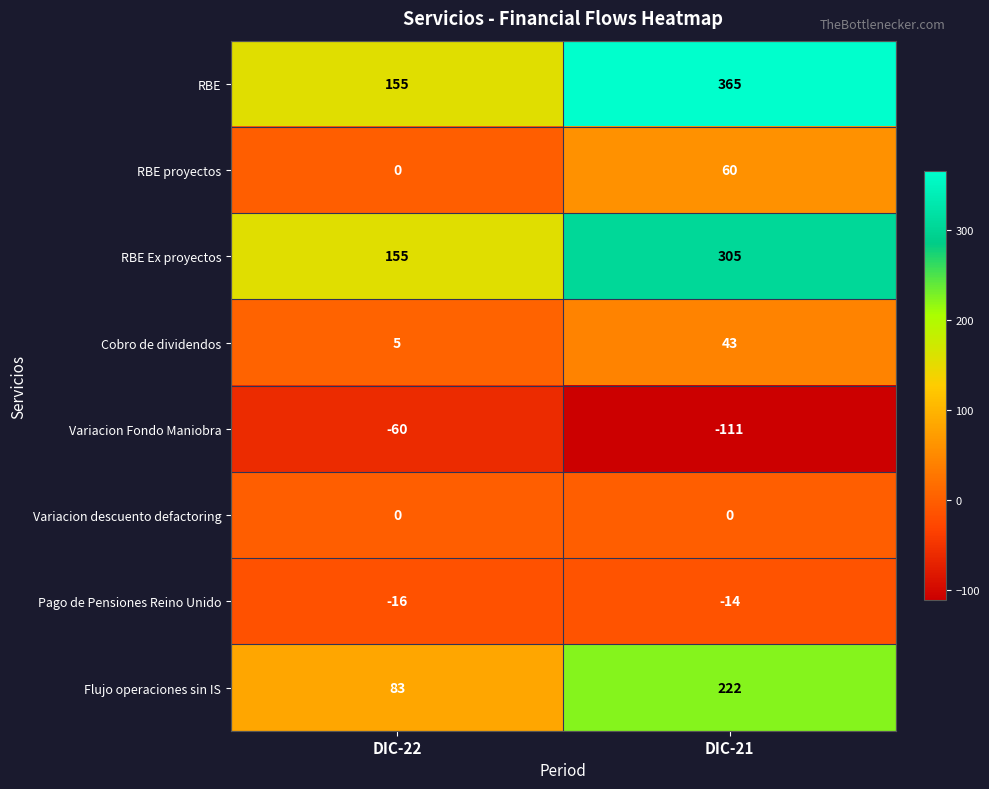

Read the RBE Ex proyectos value at DIC-21, to the nearest 50.

300